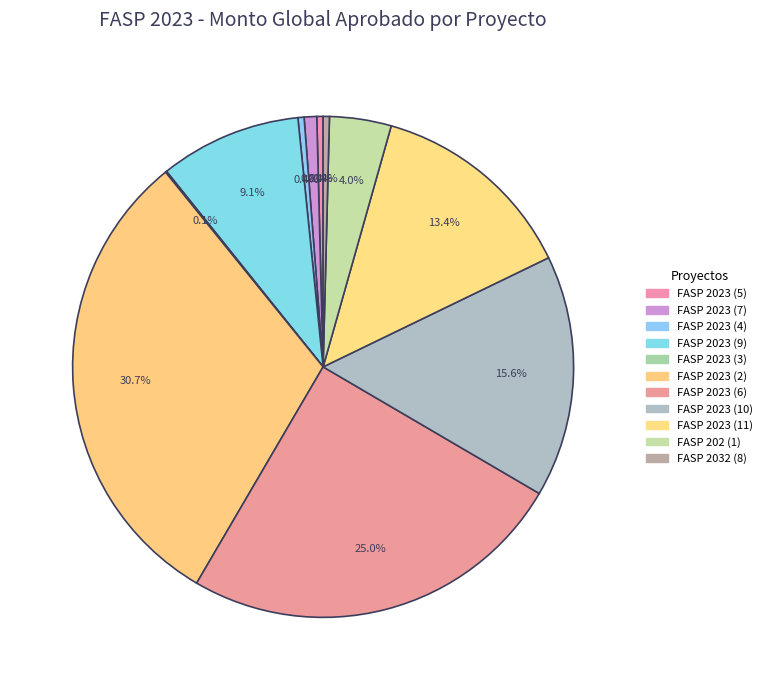

True or false: FASP 2023 (3) accounts for 0% of the total.

True